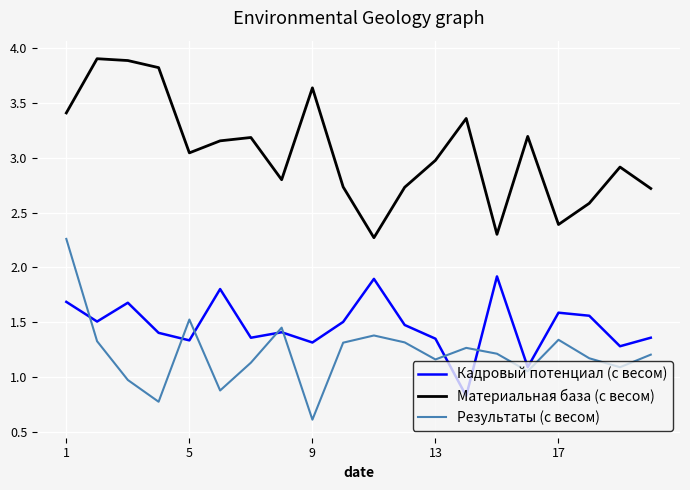

What is the minimum value shown in the chart?

0.6